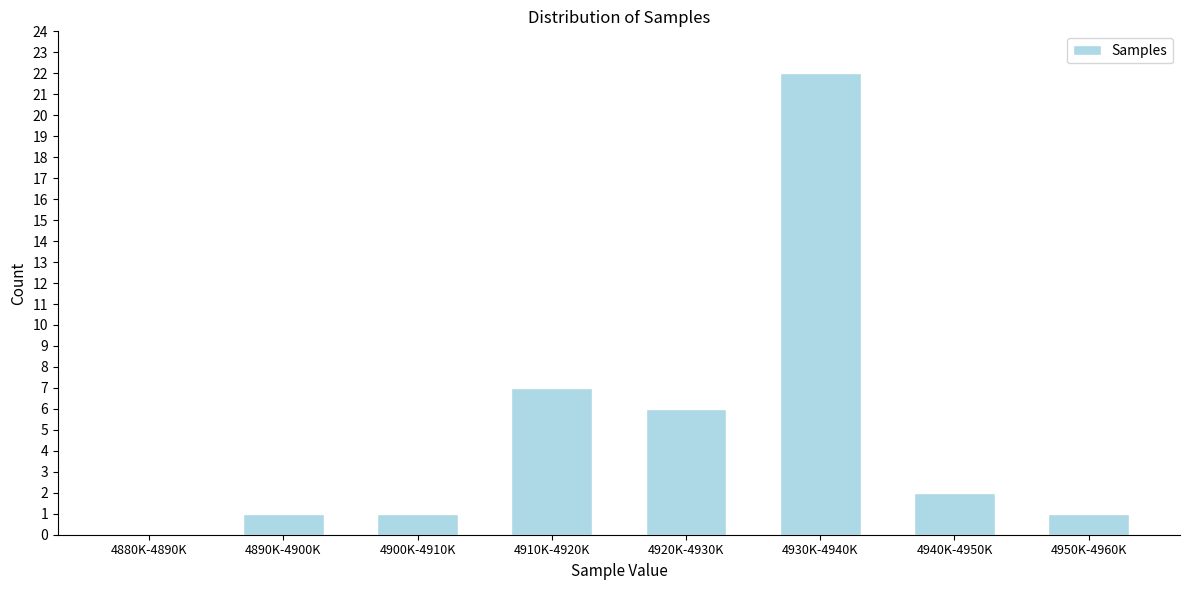

Reading left to right, what are all the values shown in this chart?

4880K-4890K=0	4890K-4900K=1	4900K-4910K=1	4910K-4920K=7	4920K-4930K=6	4930K-4940K=22	4940K-4950K=2	4950K-4960K=1